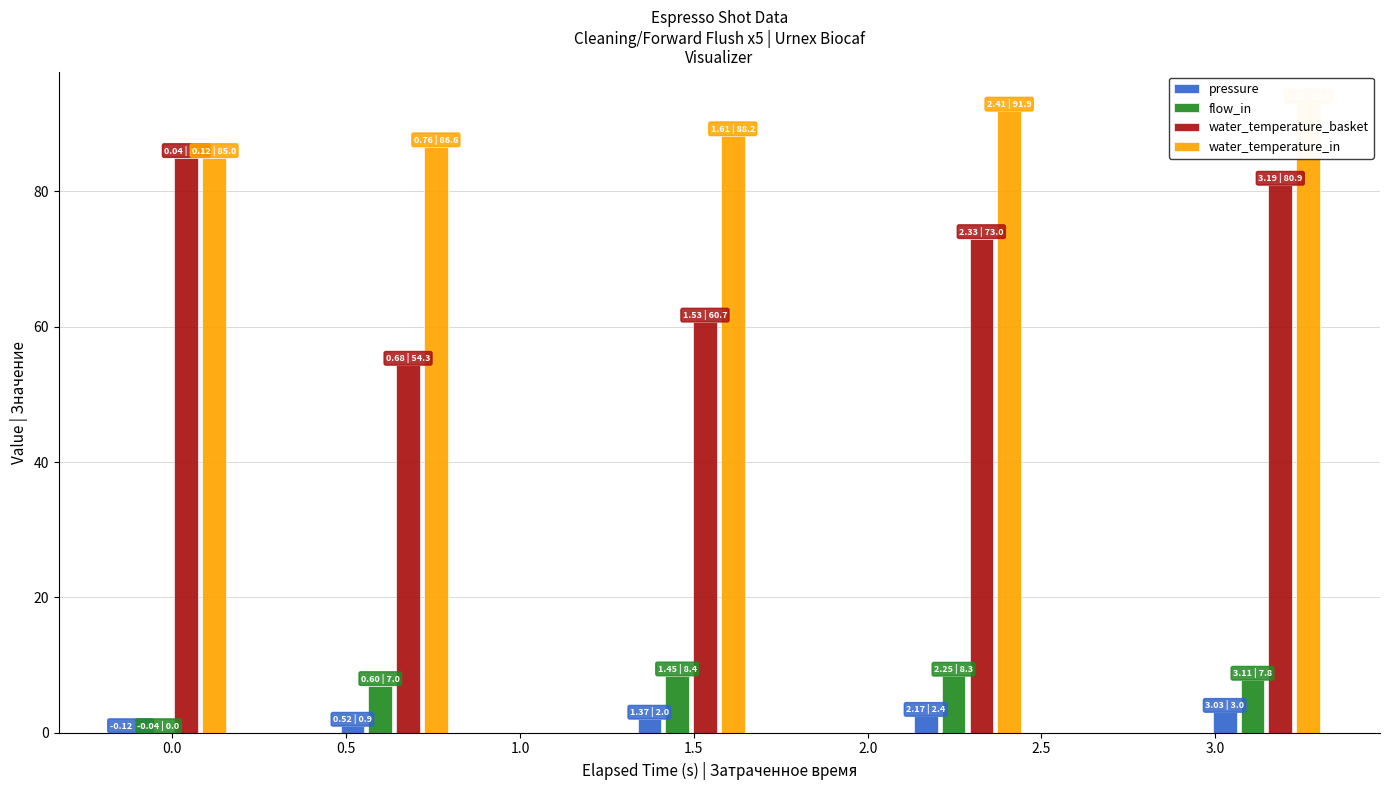

How many bars are there in total?

20